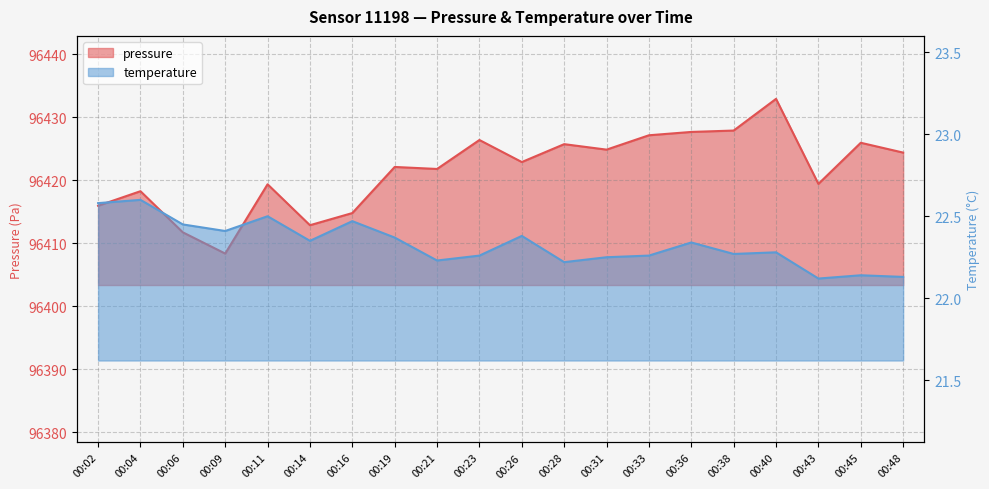

What is the total value across all series at 00:36?

96450.0